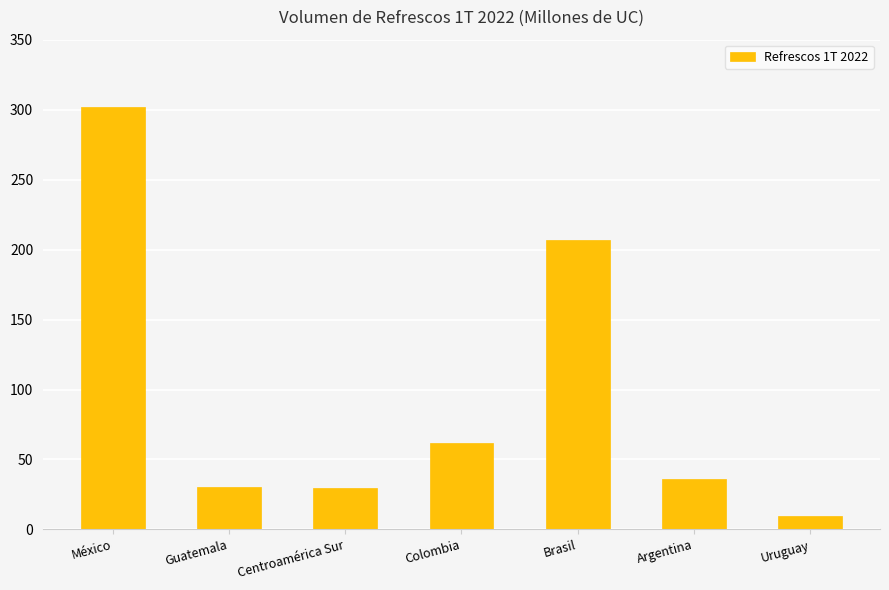

True or false: the data shows 61.1 at Argentina.

False